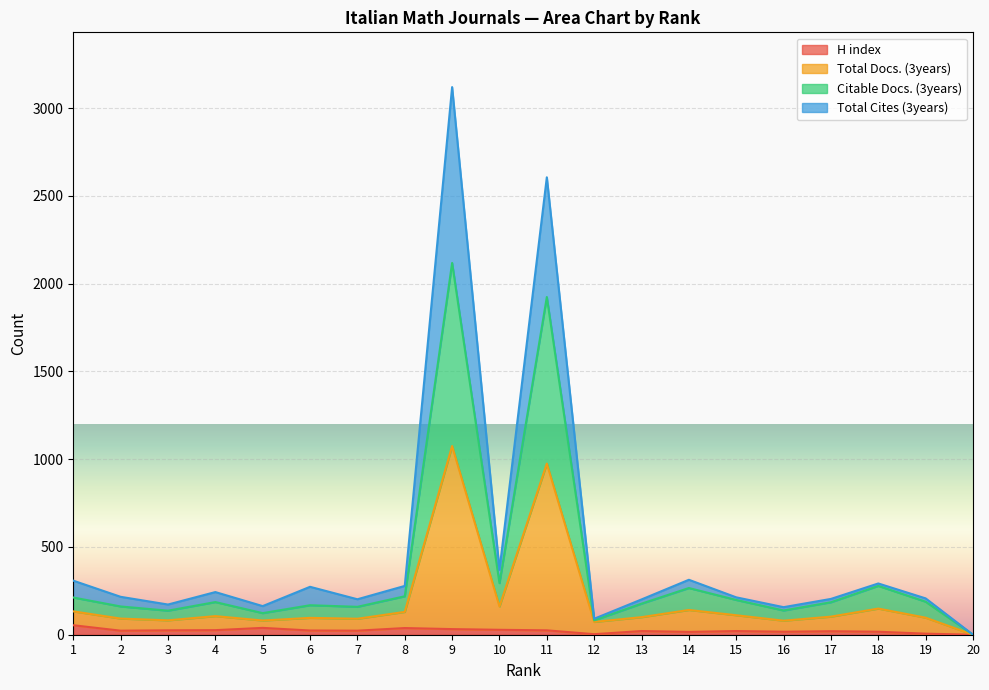

What is the sum of all H index values?

458